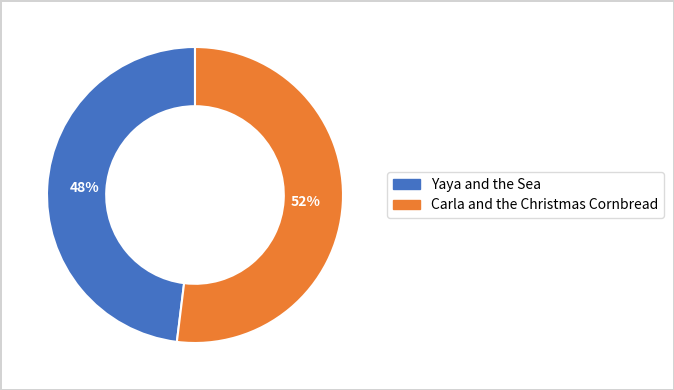

True or false: Yaya and the Sea accounts for 61% of the total.

False